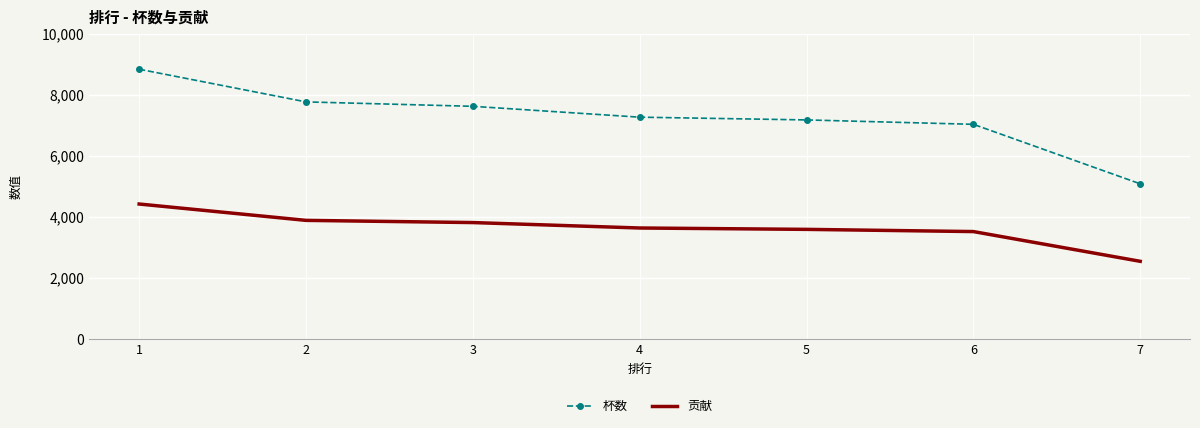

True or false: 贡献 and 杯数 intersect in this chart.

False